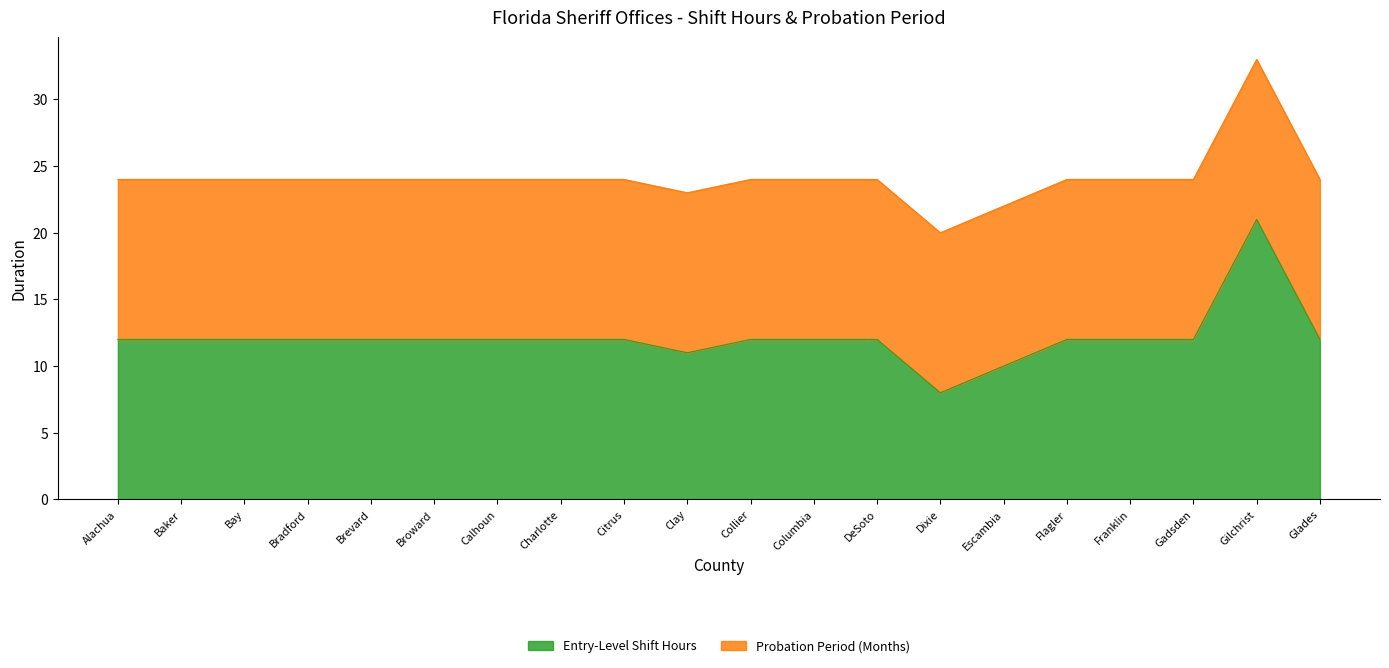

List the labels in order of value, smallest first.

Dixie, Escambia, Clay, Alachua, Baker, Bay, Bradford, Brevard, Broward, Calhoun, Charlotte, Citrus, Collier, Columbia, DeSoto, Flagler, Franklin, Gadsden, Glades, Gilchrist